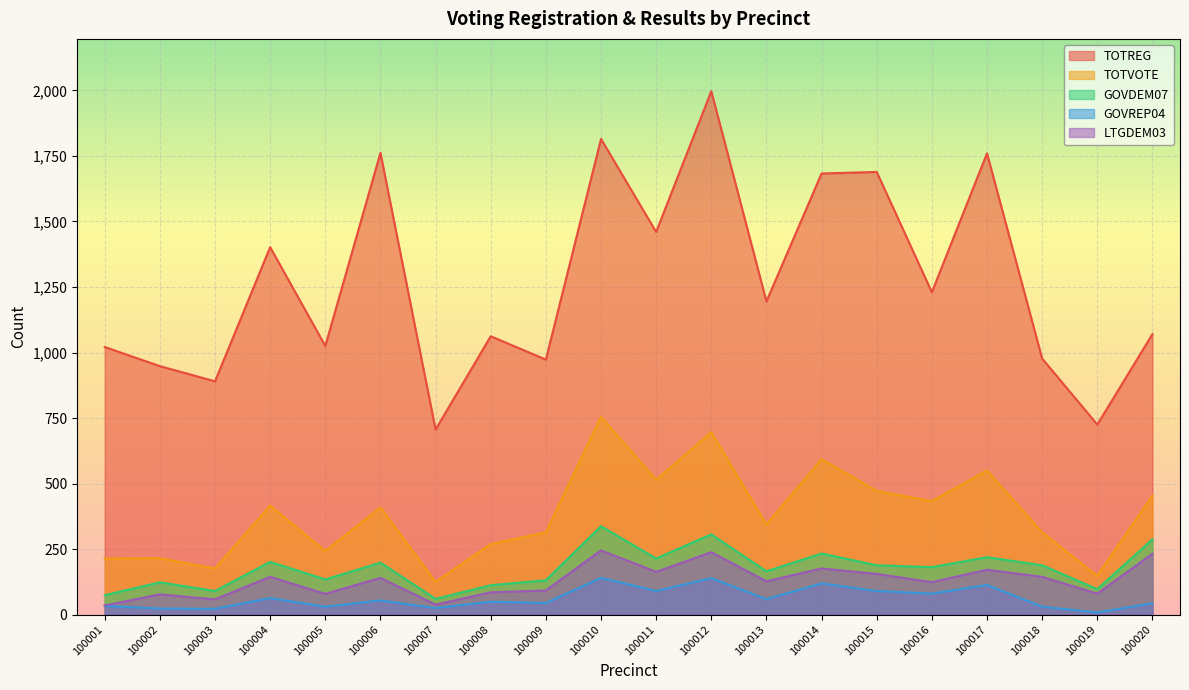

Between 100002 and 100018, which is larger?

100018